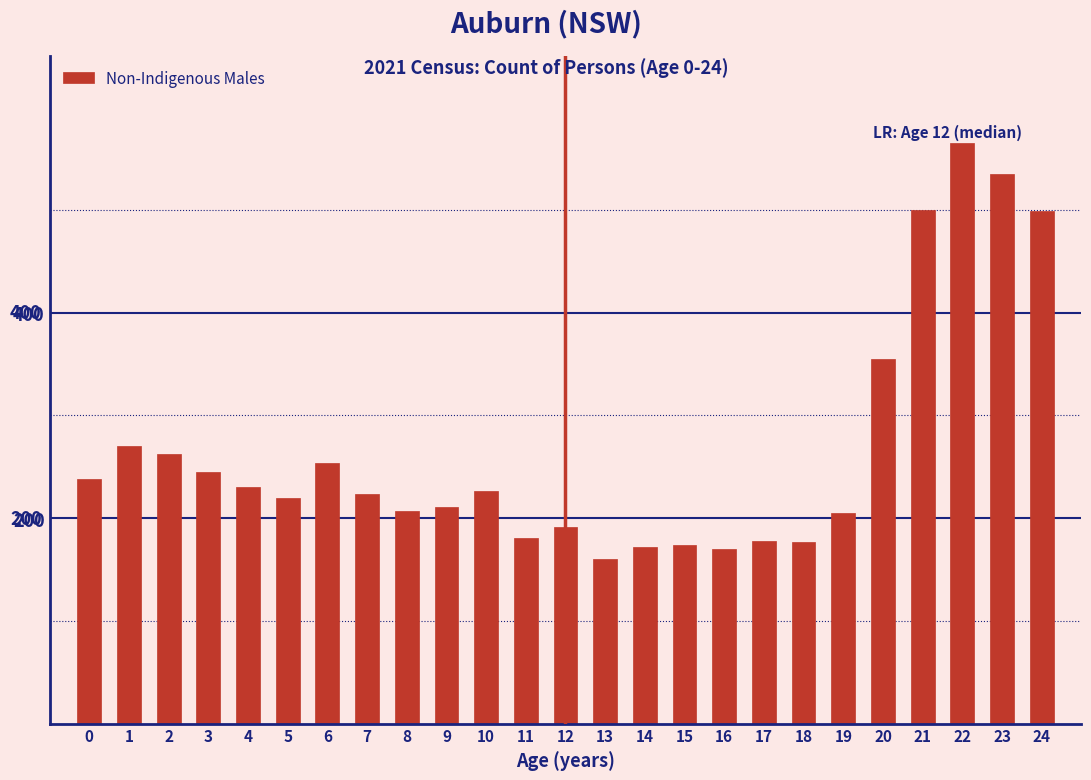

What is the value of the 25th bar from the left?

499